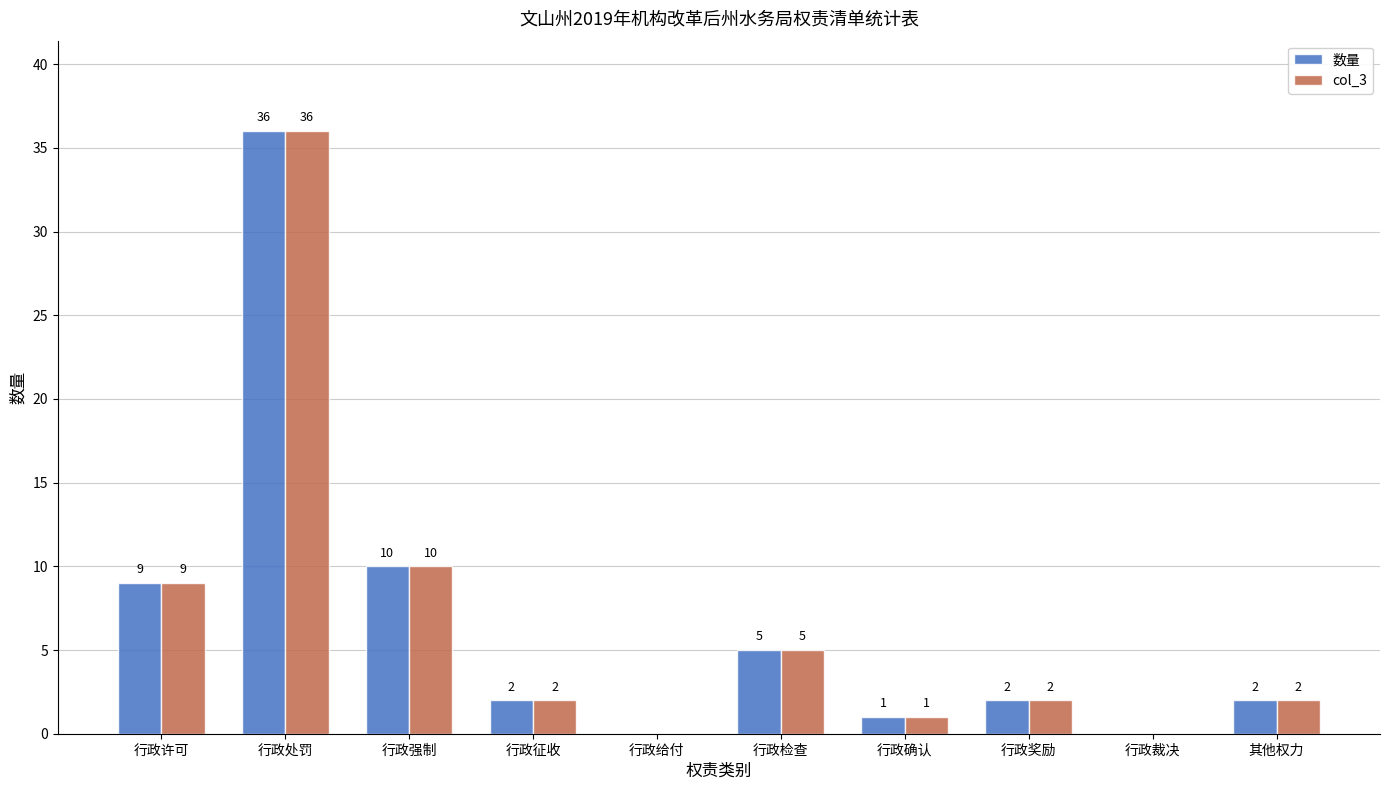

Reading right to left, extract all data points from this chart.

数量: 其他权力=2	行政裁决=0	行政奖励=2	行政确认=1	行政检查=5	行政给付=0	行政征收=2	行政强制=10	行政处罚=36	行政许可=9
col_3: 其他权力=2	行政裁决=0	行政奖励=2	行政确认=1	行政检查=5	行政给付=0	行政征收=2	行政强制=10	行政处罚=36	行政许可=9